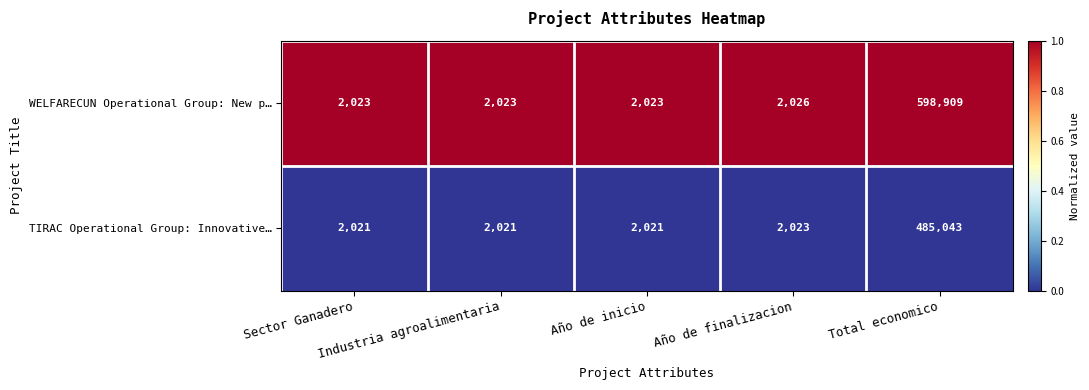

What is the spread (max minus min) of values at Industria agroalimentaria?

2